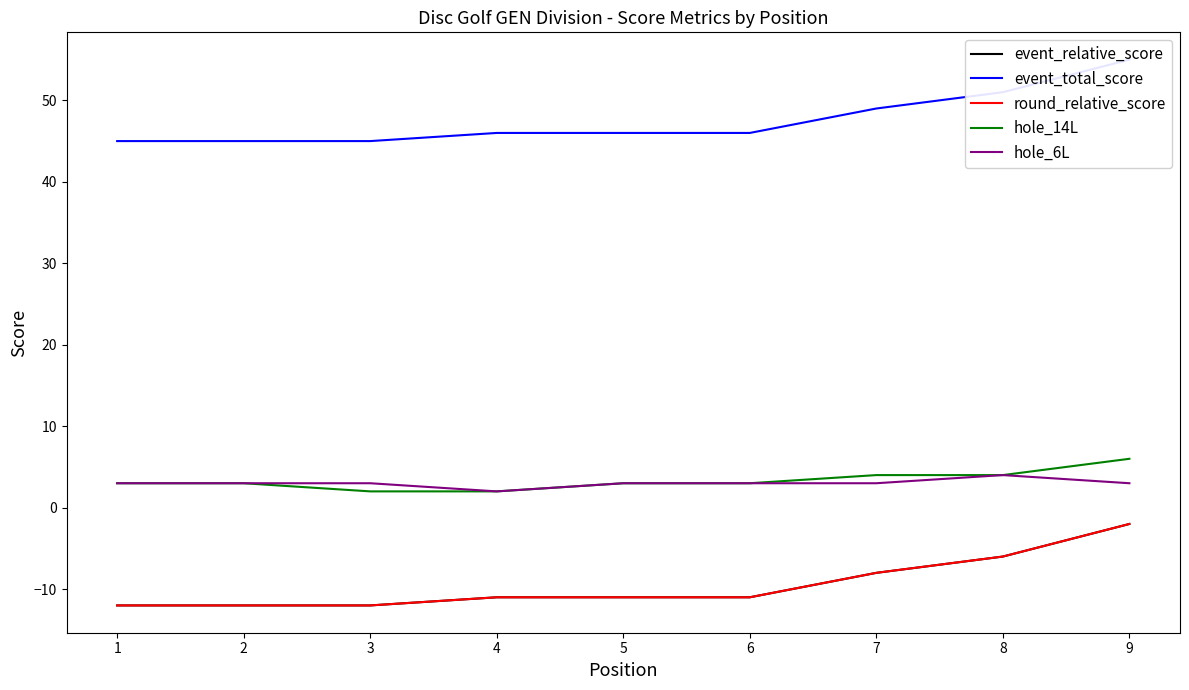

At how many categories does at least one series exceed -5?

9